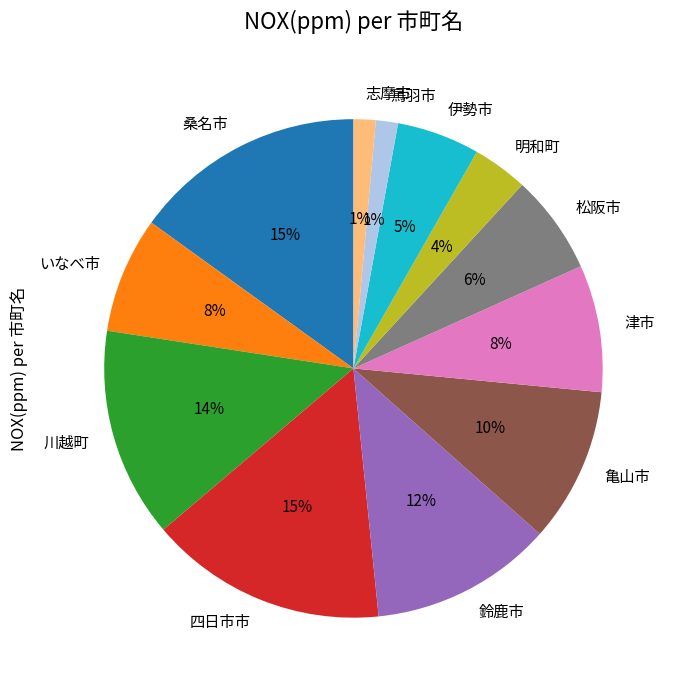

Does 桑名市 represent more than half of the total?

No